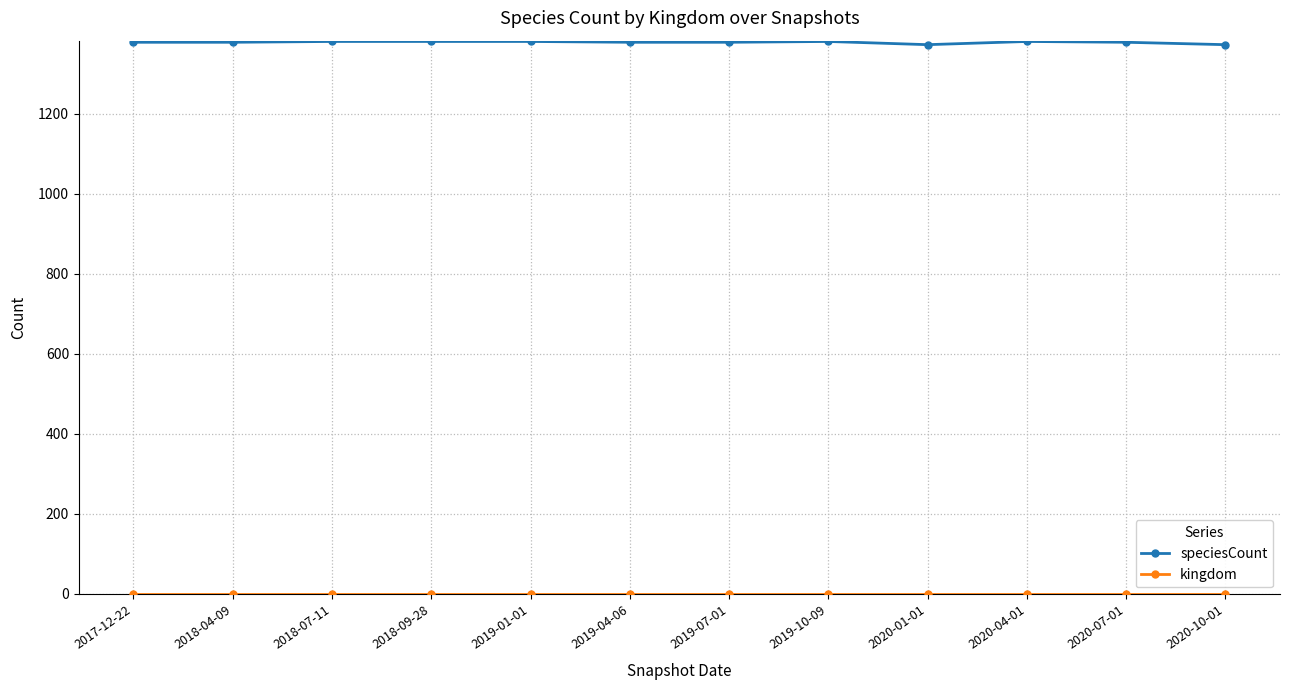

Which series has the largest total across all categories?

speciesCount